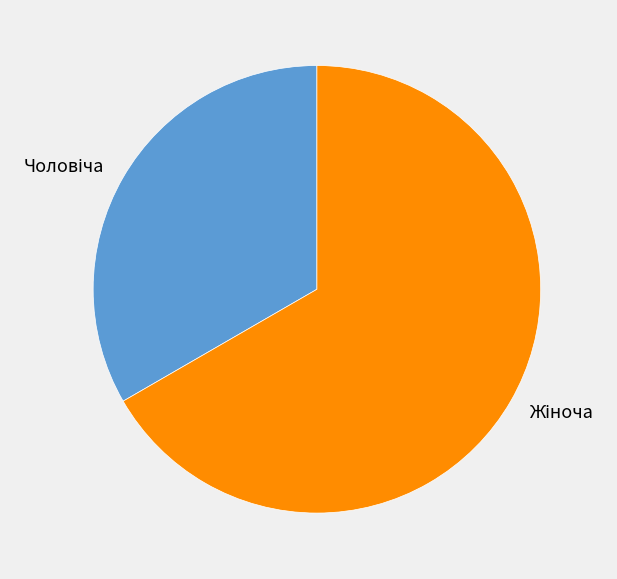

Is there any slice that represents more than half of the pie?

Yes